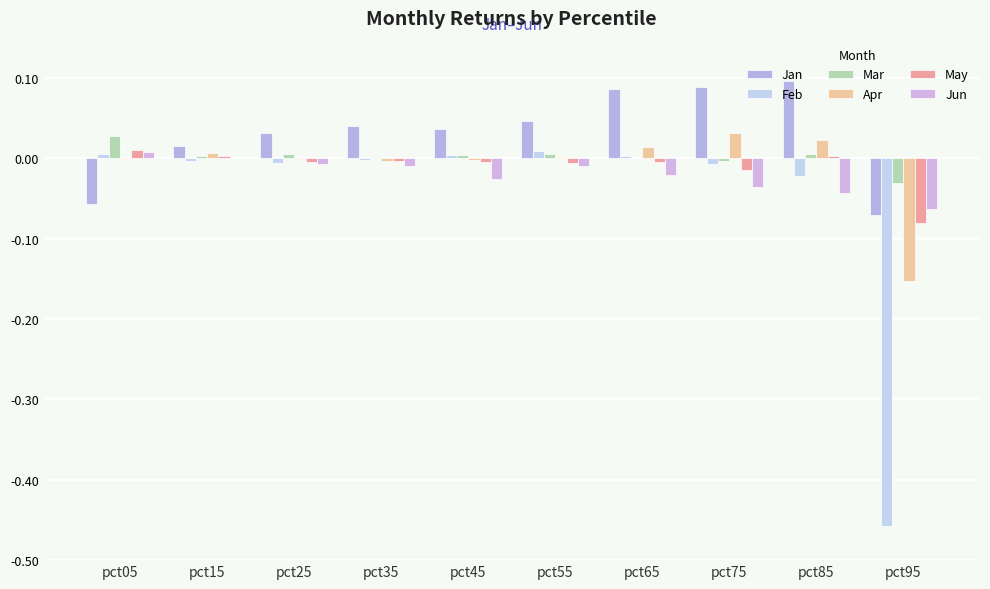

Reading left to right, extract all data points from this chart.

Jan: -0.1	0.0	0.0	0.0	0.0	0.0	0.1	0.1	0.1	-0.1
Feb: 0.0	-0.0	-0.0	-0.0	0.0	0.0	0.0	-0.0	-0.0	-0.5
Mar: 0.0	0.0	0.0	0.0	0.0	0.0	0.0	-0.0	0.0	-0.0
Apr: -0.0	0.0	-0.0	-0.0	-0.0	0.0	0.0	0.0	0.0	-0.2
May: 0.0	0.0	-0.0	-0.0	-0.0	-0.0	-0.0	-0.0	0.0	-0.1
Jun: 0.0	0.0	-0.0	-0.0	-0.0	-0.0	-0.0	-0.0	-0.0	-0.1